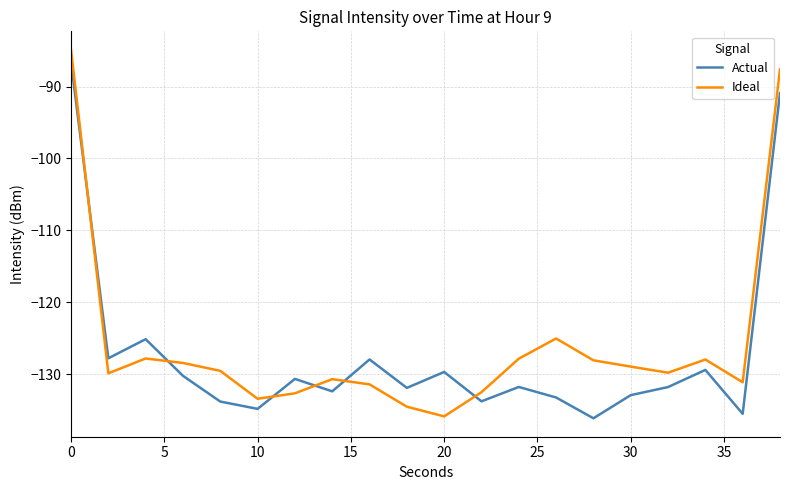

At how many categories does at least one series exceed -92?

2